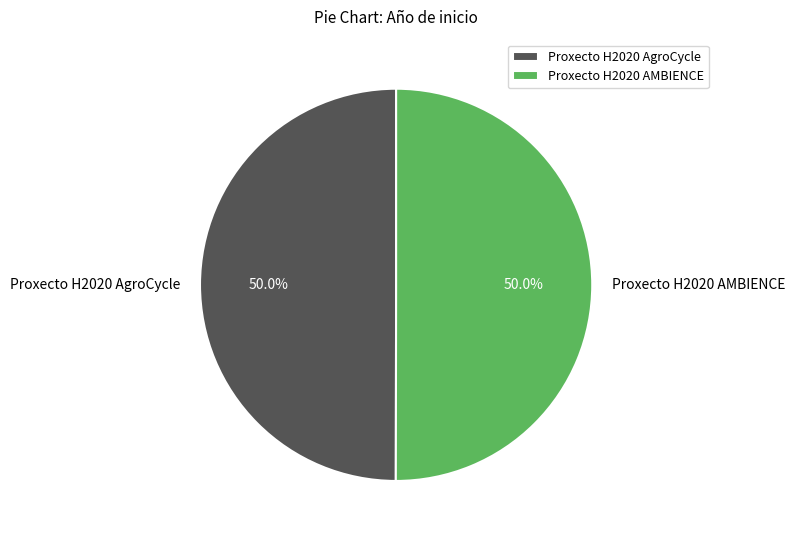

What is the total percentage of Proxecto H2020 AgroCycle and Proxecto H2020 AMBIENCE?

100.0%